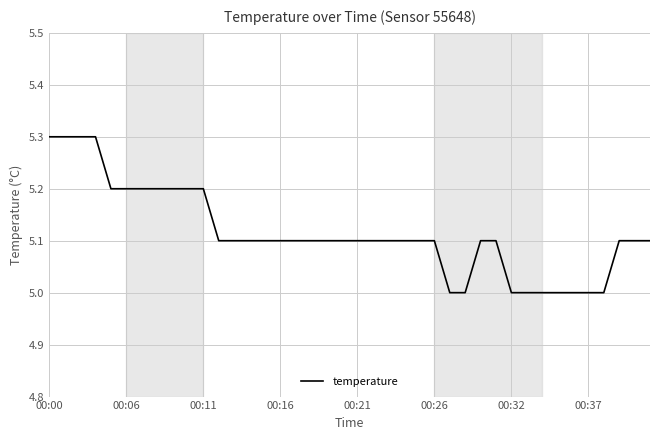

What is the difference between the maximum and minimum values?

0.3